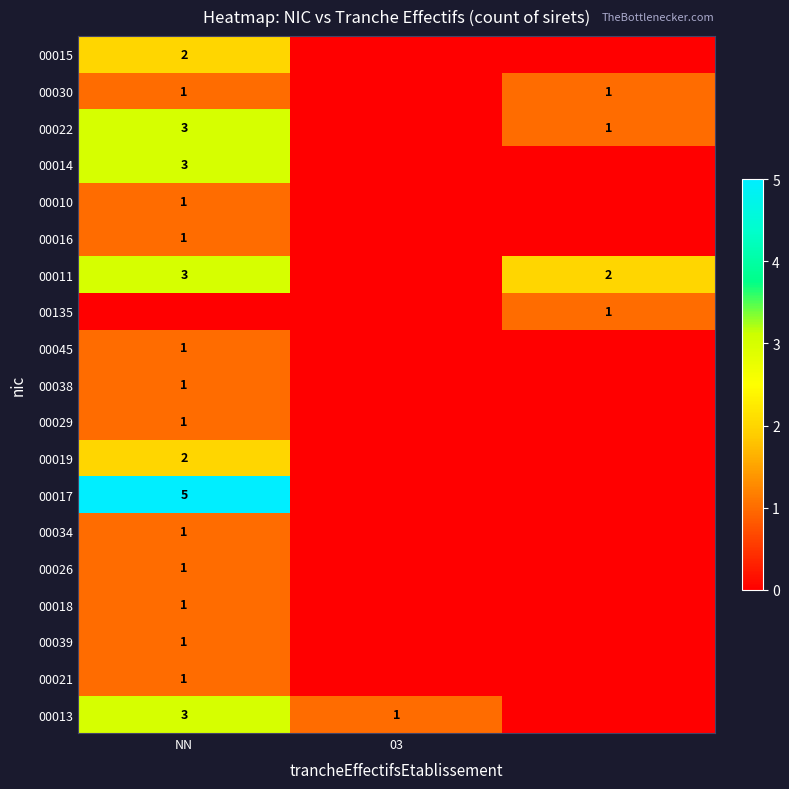

The value of 00019 at NN is 2. True or false?

True